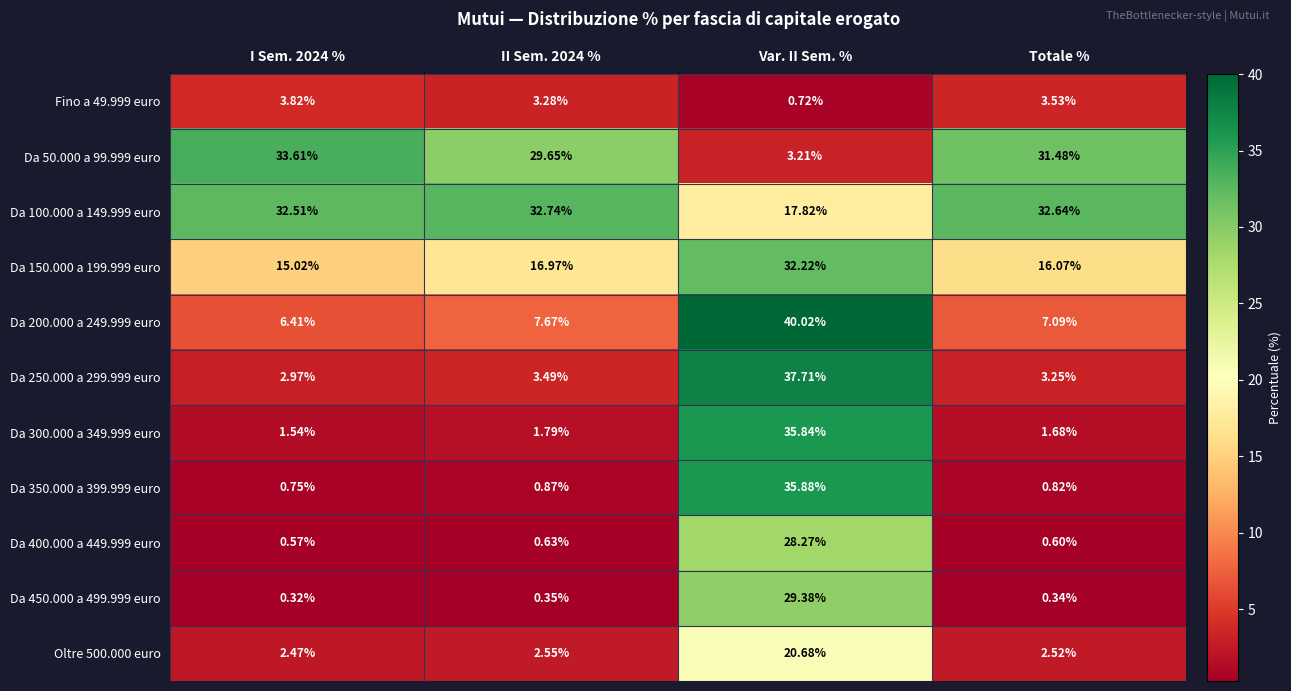

At how many categories does at least one series exceed 39?

1